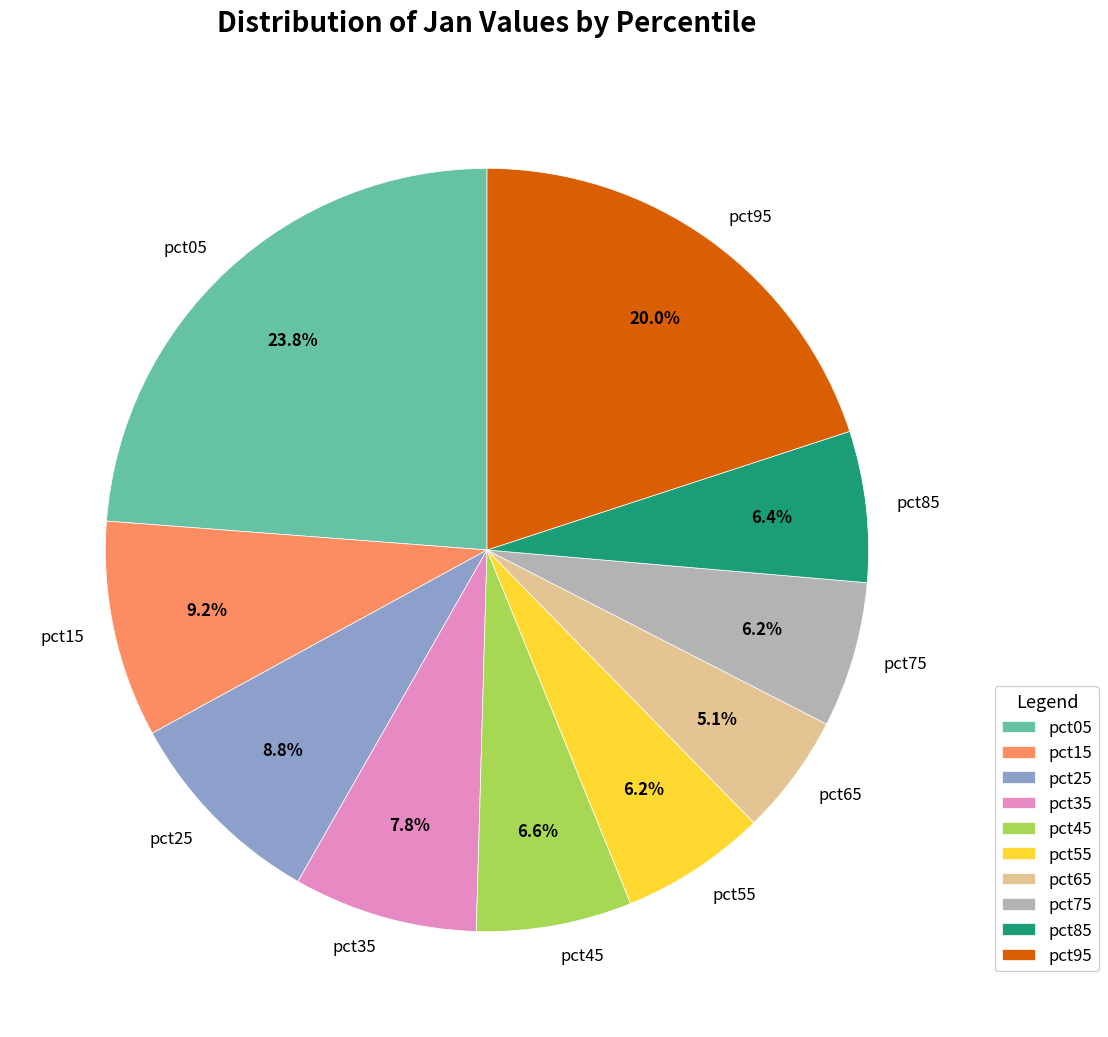

What percentage is the pct35 slice, to the nearest percent?

8%